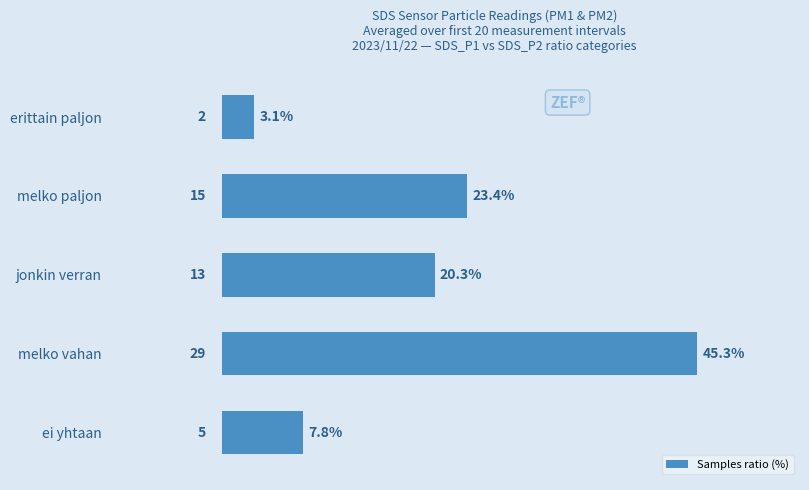

Rank the categories by value from lowest to highest.

erittain paljon, ei yhtaan, jonkin verran, melko paljon, melko vahan